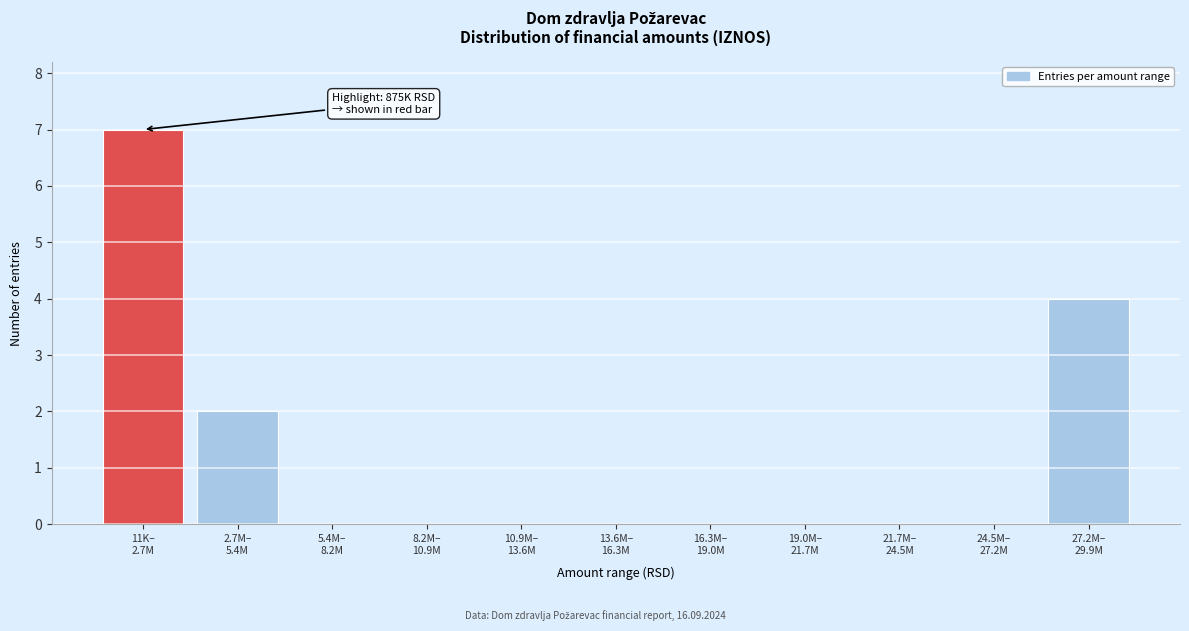

What is the maximum value shown in the chart?

7